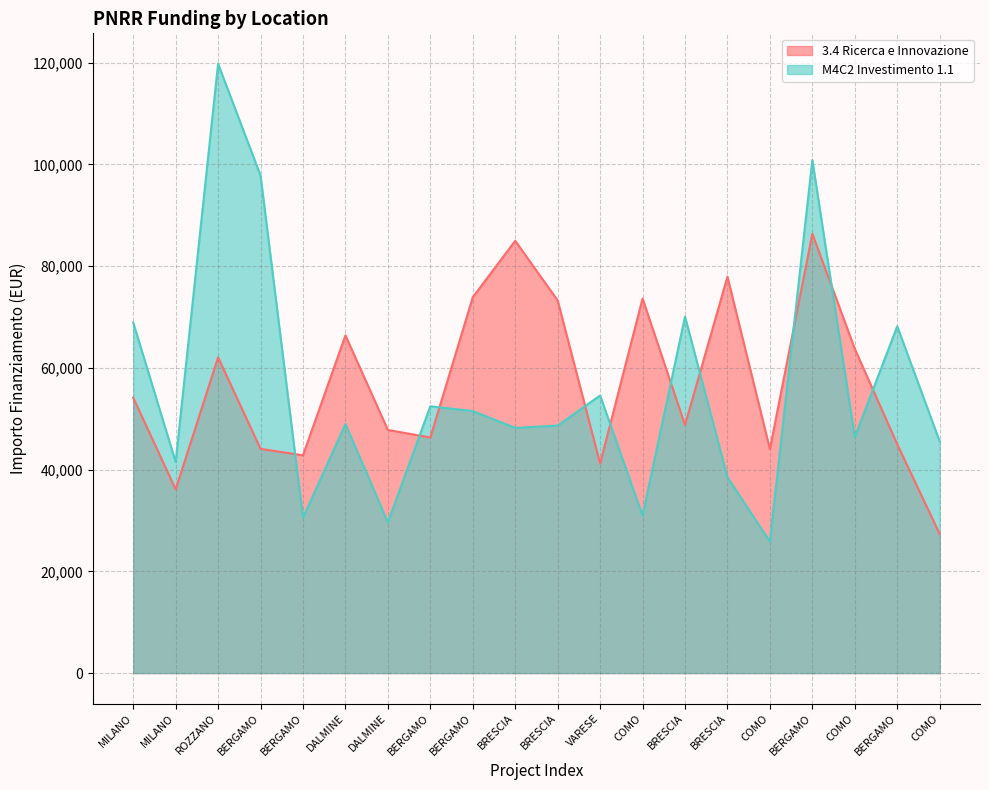

At which label is 3.4 Ricerca e Innovazione closest to 56856?

MILANO